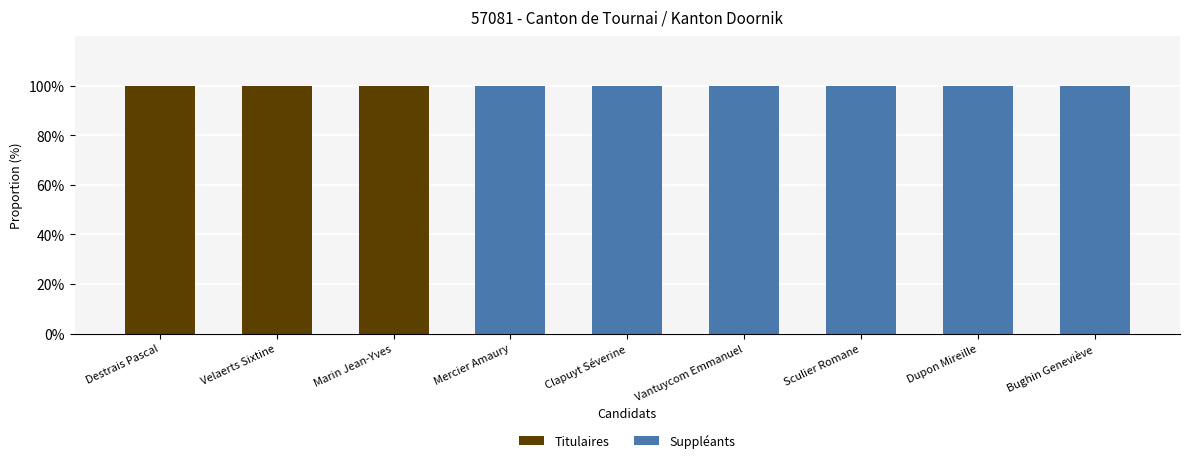

The Titulaires series shows 0 at Clapuyt Séverine. True or false?

True